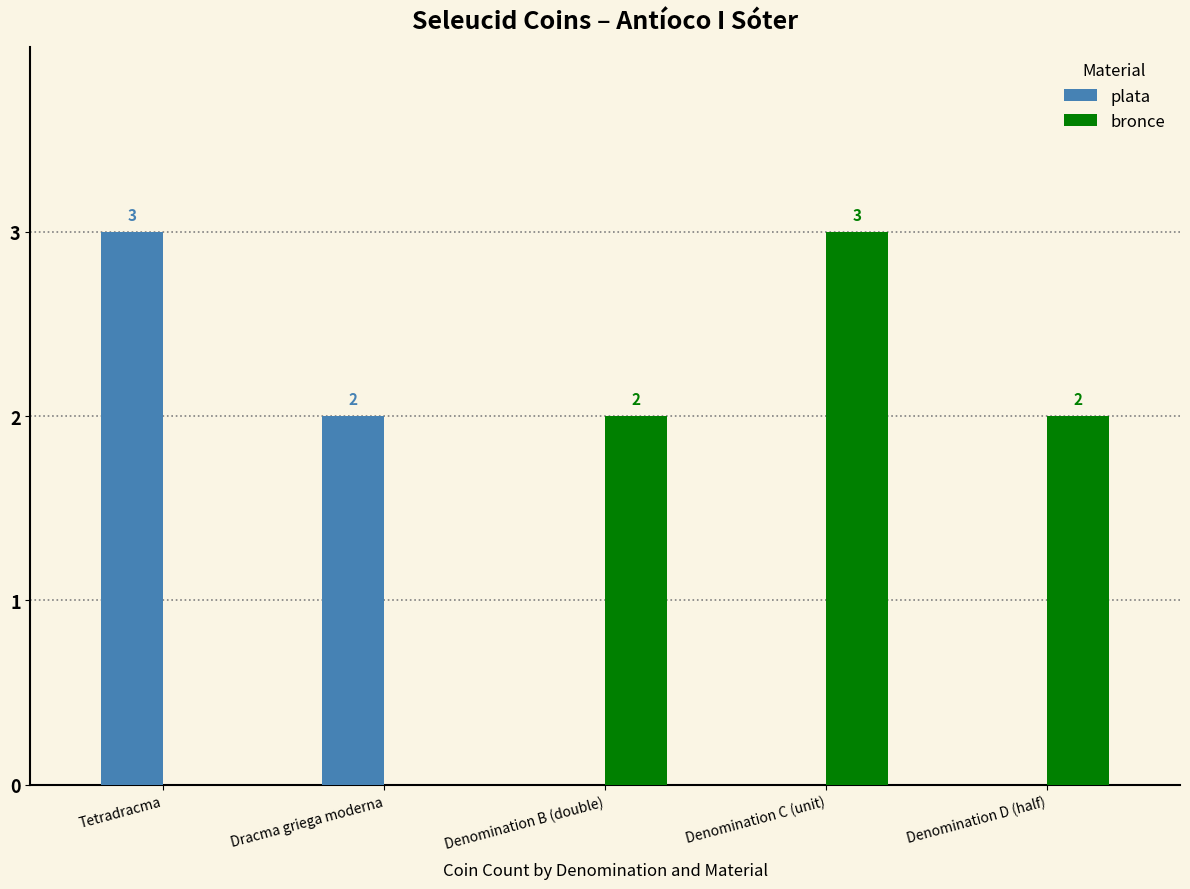

What is the maximum value for bronce?

3